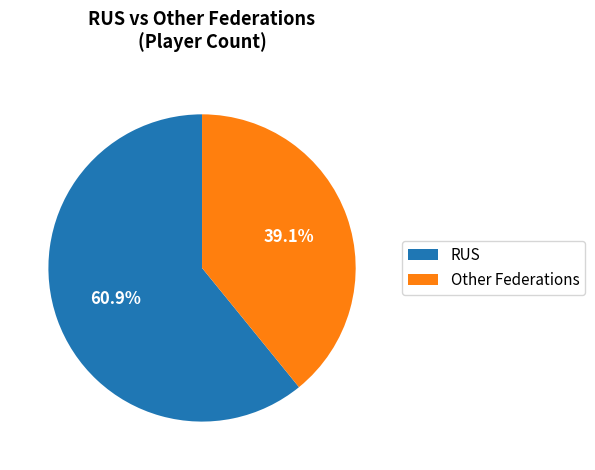

Count the number of slices in the pie.

2